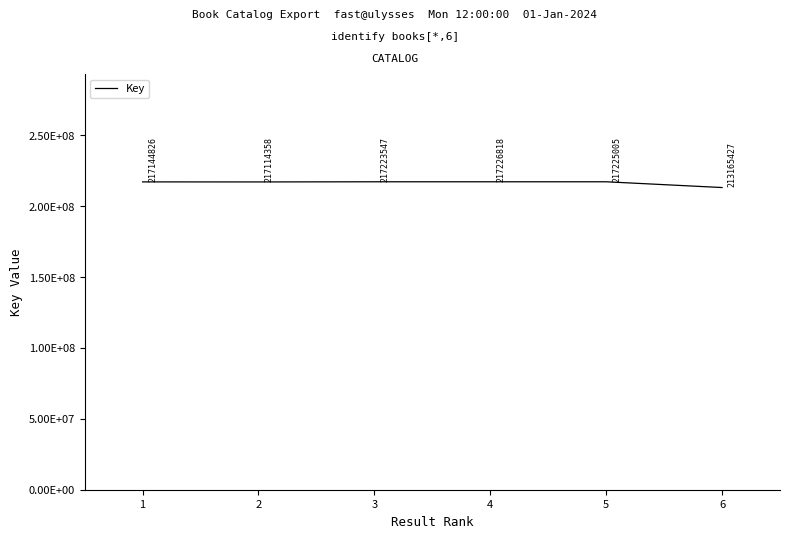

Does the chart have visible grid lines?

No